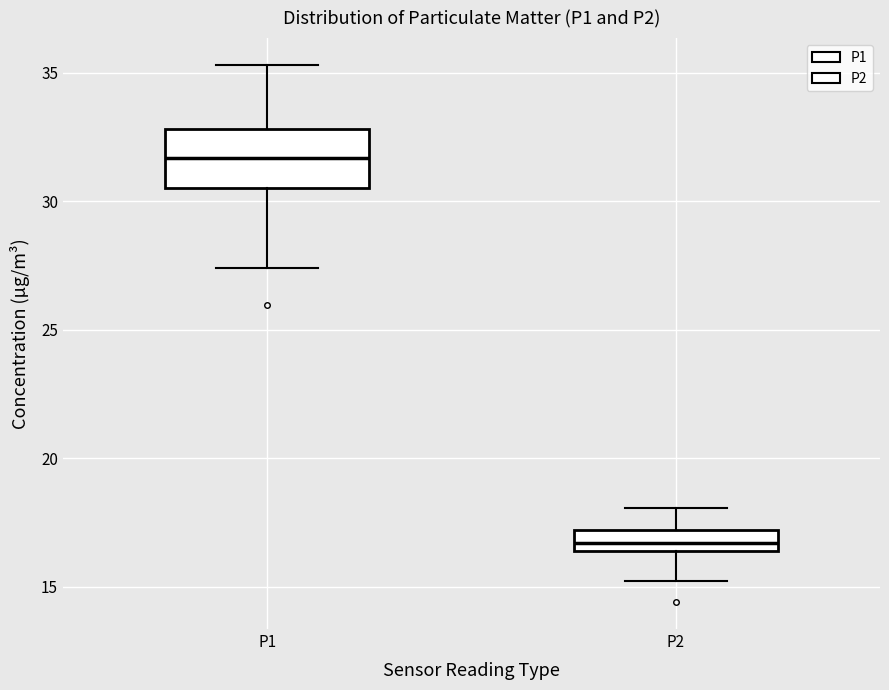

Reading left to right, transcribe this box plot: for each box, give where its median line is, the range the box spans, and where its two whiskers end, as read against the y-axis. The values are not printed on the chart, so give them approximately, as read against the axis.

P1: median 31.5, box 30.5 to 33.0, whiskers 27.5 to 35.5
P2: median 16.5 (inside the box), box 16.5 to 17.0, whiskers 15.0 to 18.0